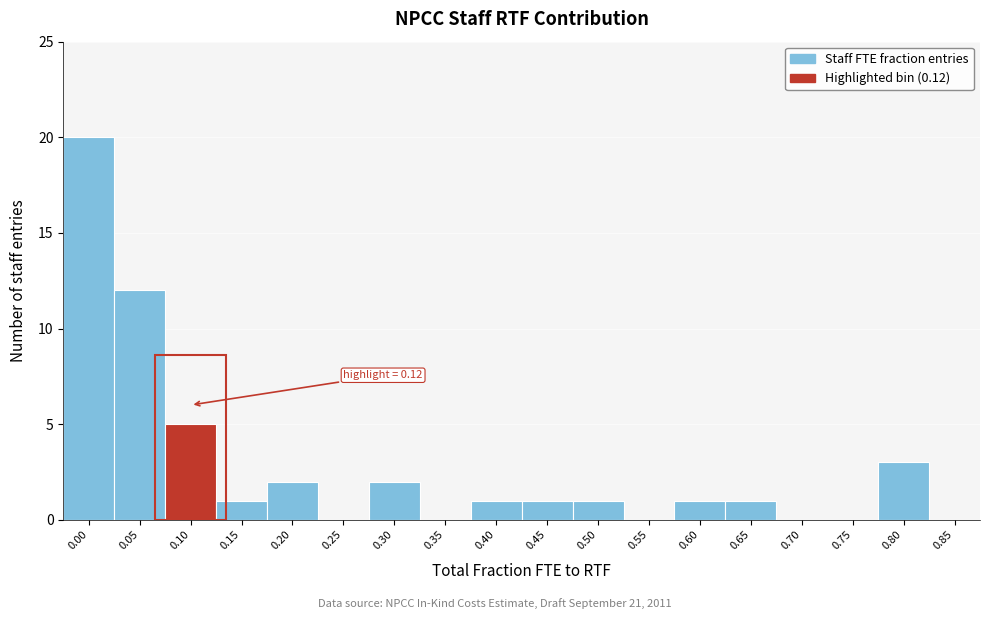

Reading left to right, transcribe all the data shown in this chart.

0.00=20	0.05=12	0.10=5	0.15=1	0.20=2	0.25=0	0.30=2	0.35=0	0.40=1	0.45=1	0.50=1	0.55=0	0.60=1	0.65=1	0.70=0	0.75=0	0.80=3	0.85=0